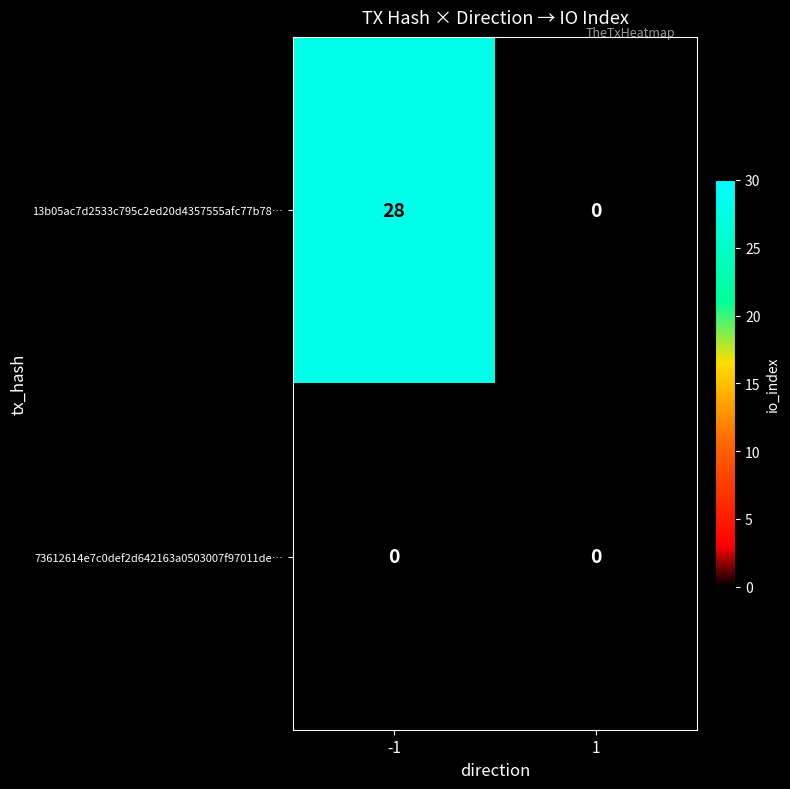

The value of 13b05ac7d2533c795c2ed20d4357555afc77b78… at -1 is 28. True or false?

True